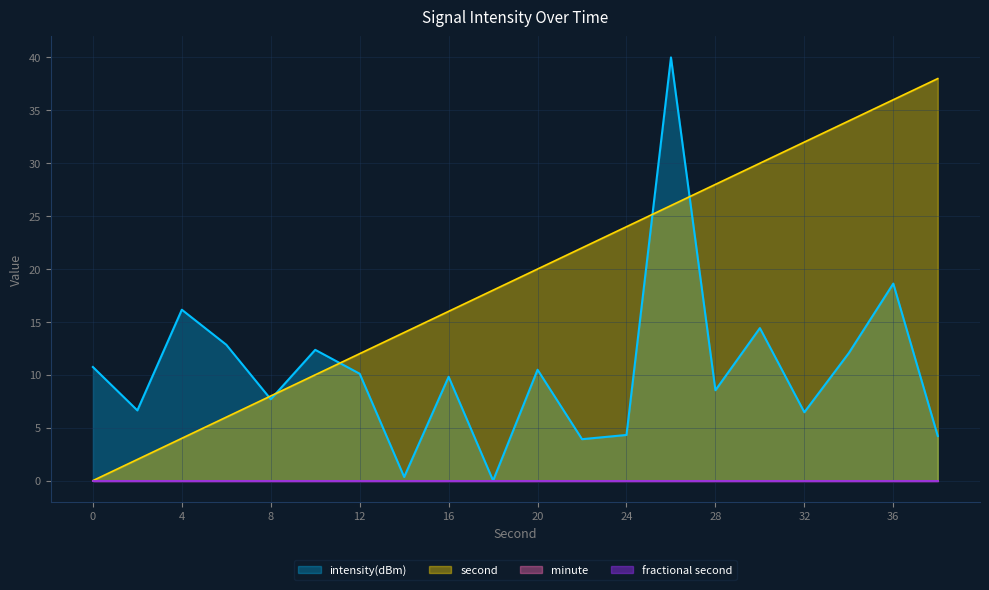

True or false: intensity(dBm) has a value of 1.1 at 38.

False